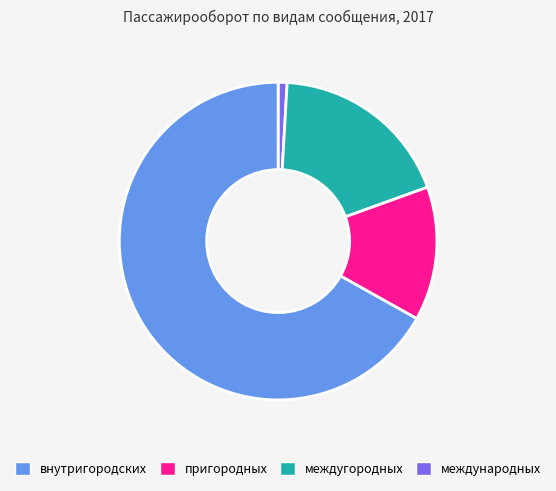

Is there any slice that represents more than half of the pie?

Yes